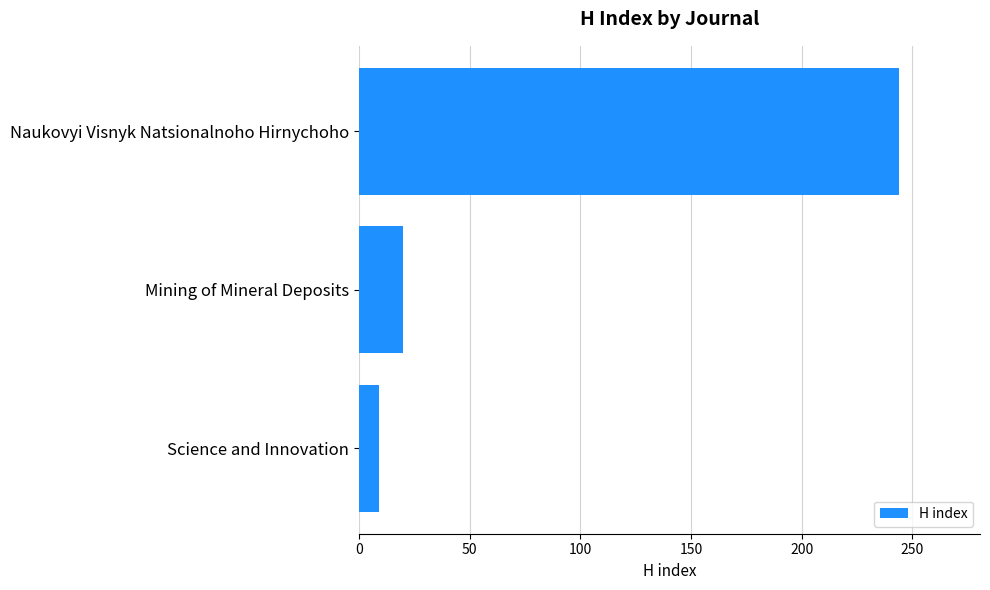

Which label corresponds to the smallest value in the chart?

Science and Innovation